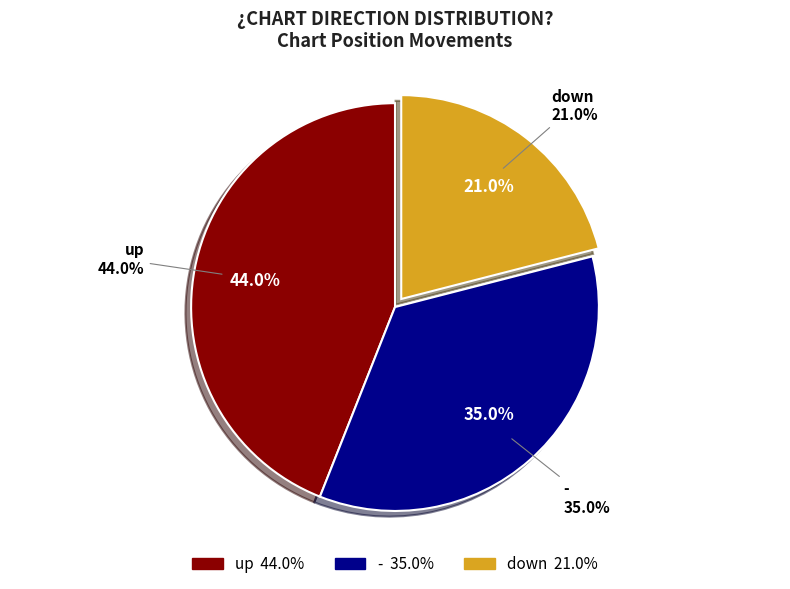

What is the ratio of the value at - to the value at down?

1.7